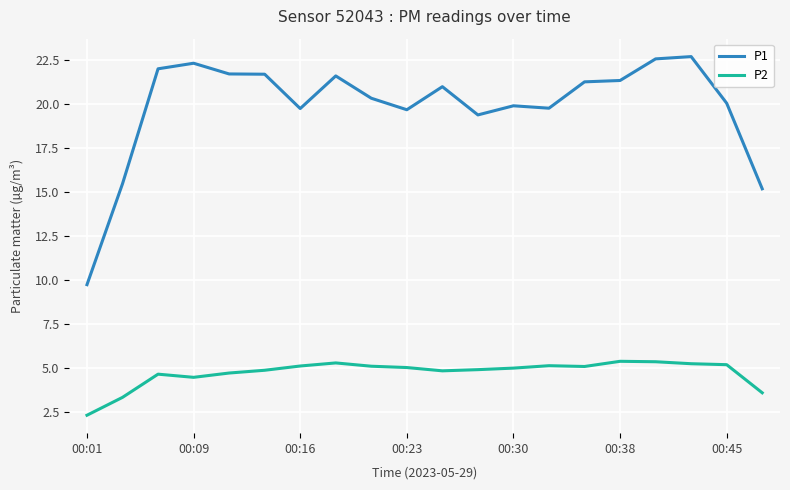

What is the average value of the P2 series?

4.7